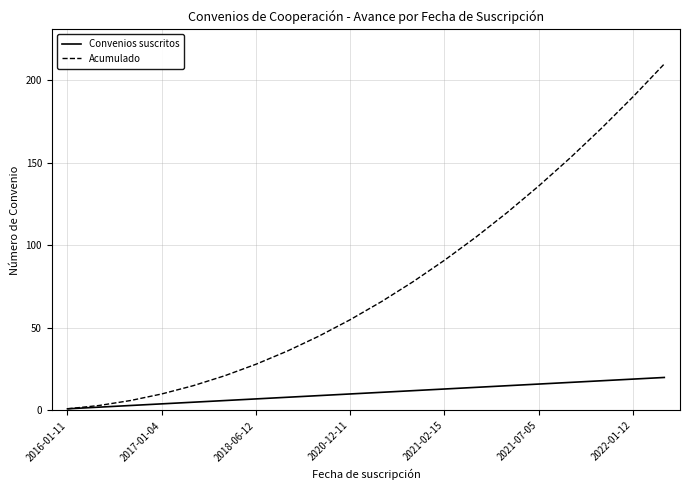

How many lines are shown in the chart?

2